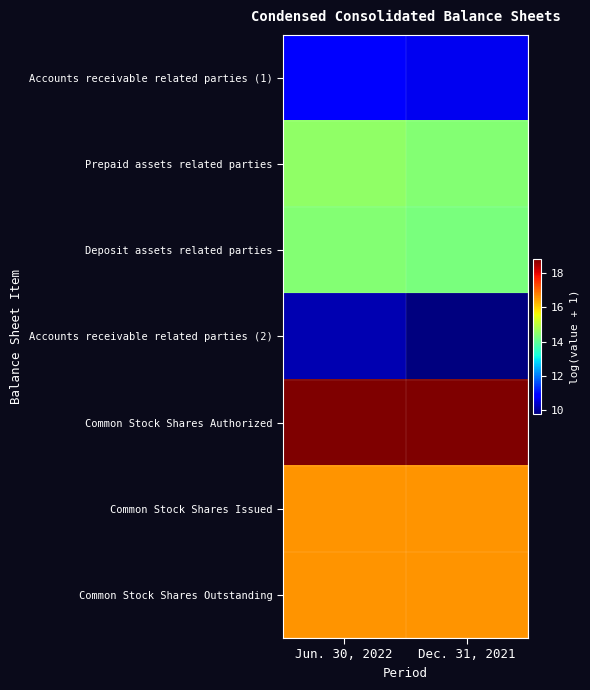

Which series changed the most between Jun. 30, 2022 and Dec. 31, 2021?

Accounts receivable related parties (2)